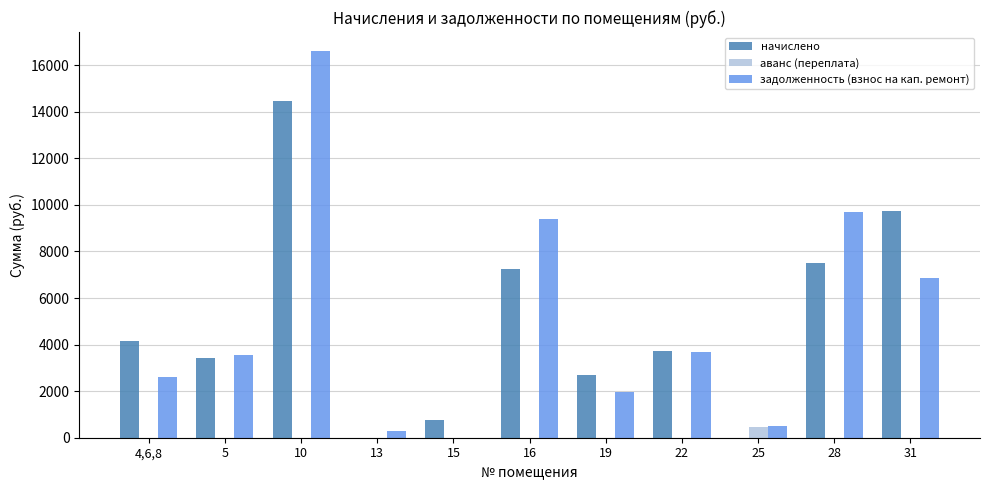

What is the difference between the начислено values at 22 and 25?

3732.4